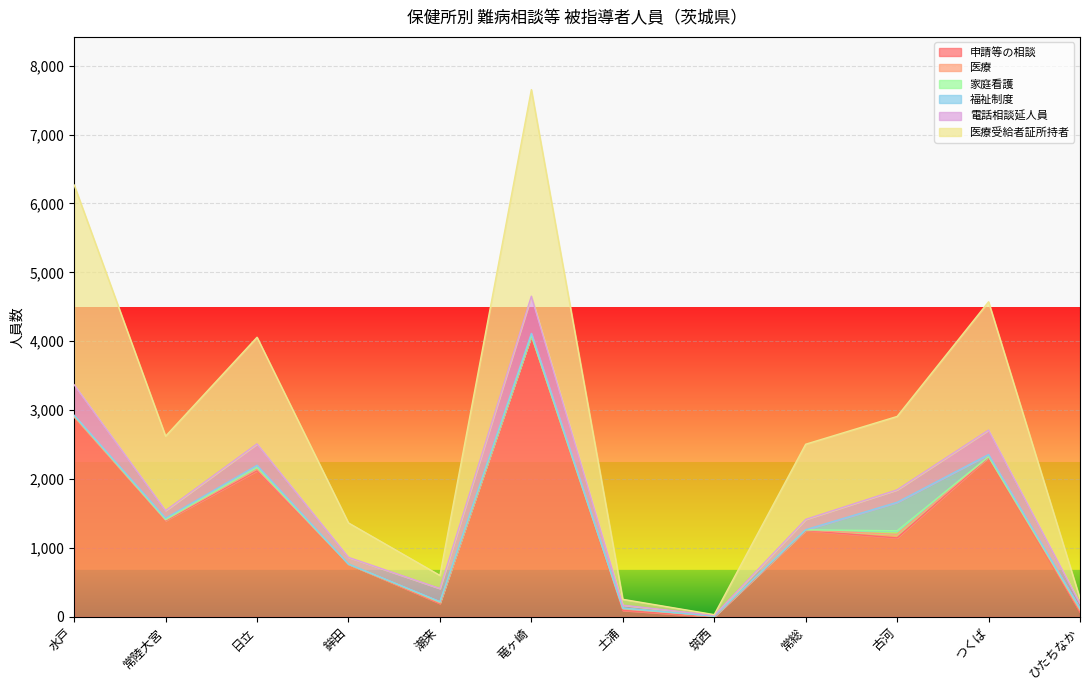

What is the difference between the maximum and minimum values in the 医療受給者証所持者 series?

2987